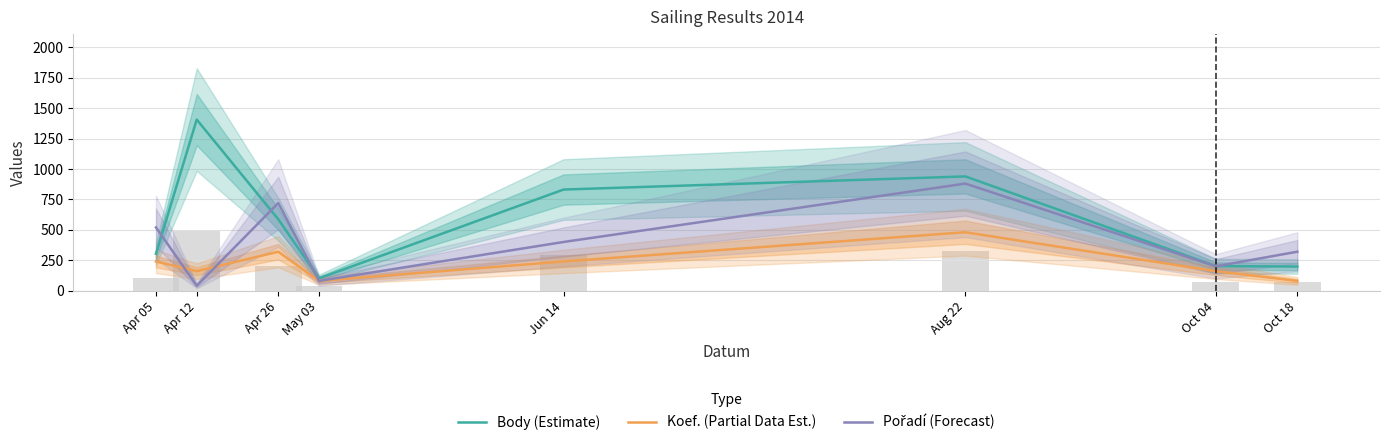

What position from the left is Apr 12?

2